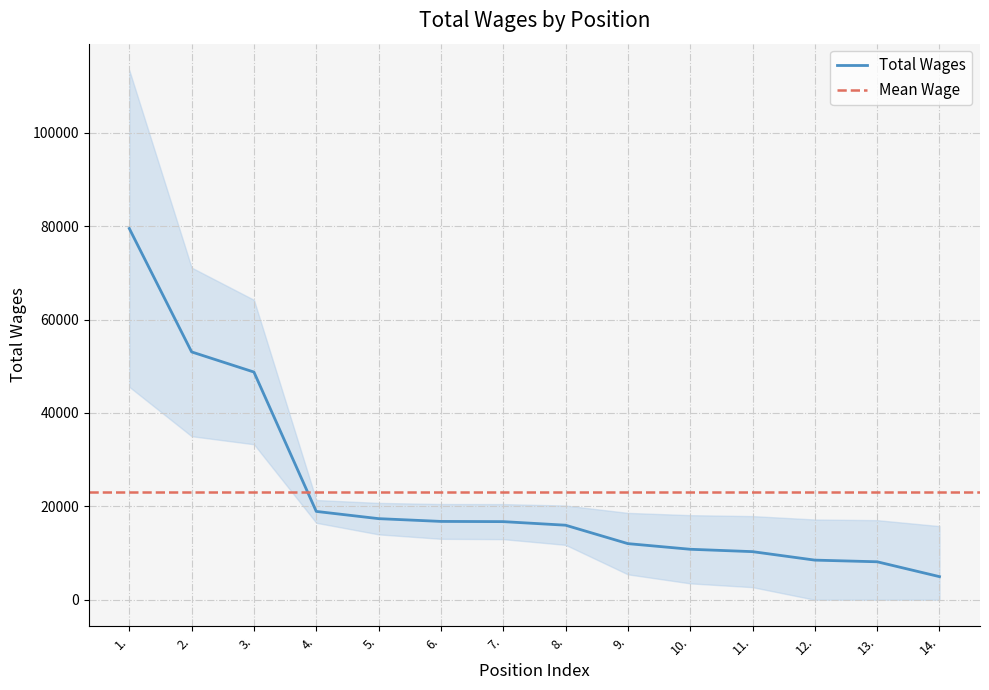

Reading left to right, extract all data points from this chart.

79514	53082	48768	18922	17374	16779	16734	15969	12023	10815	10306	8490	8135	4952